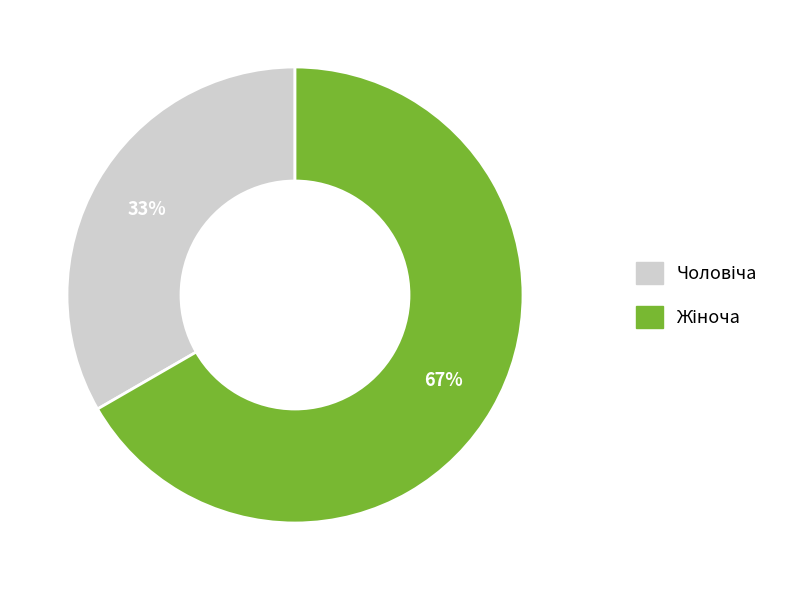

Is there a majority slice in this chart?

Yes